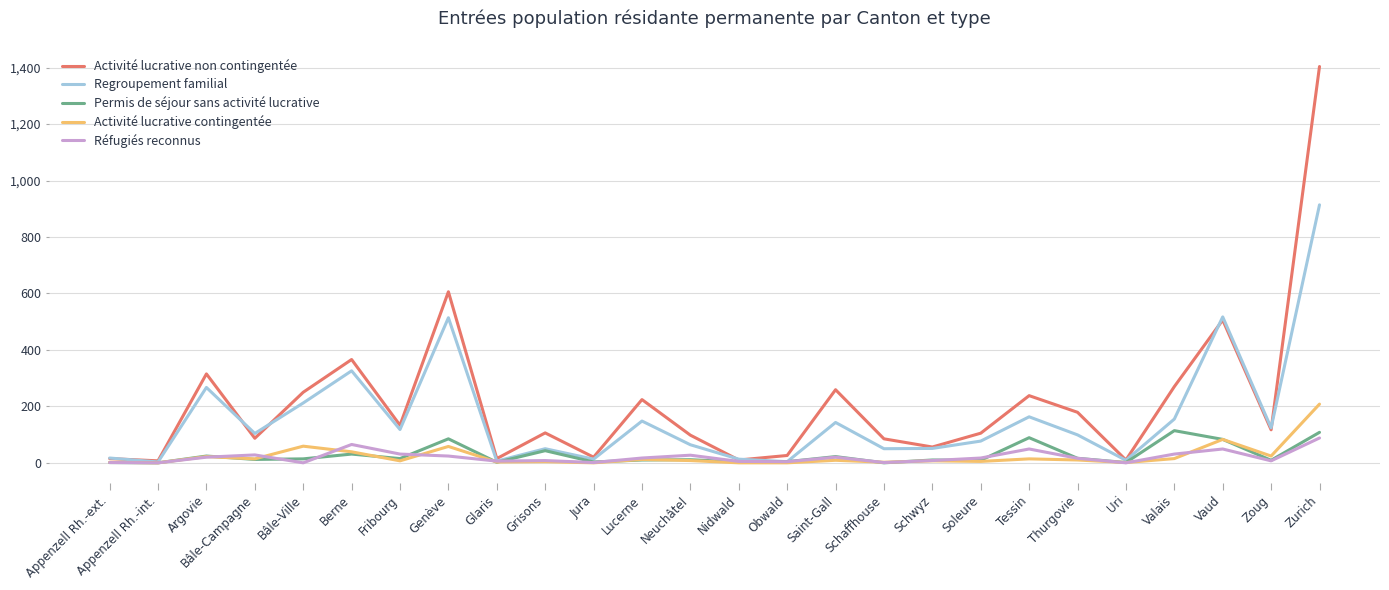

True or false: Permis de séjour sans activité lucrative has a value of 114 at Valais.

True